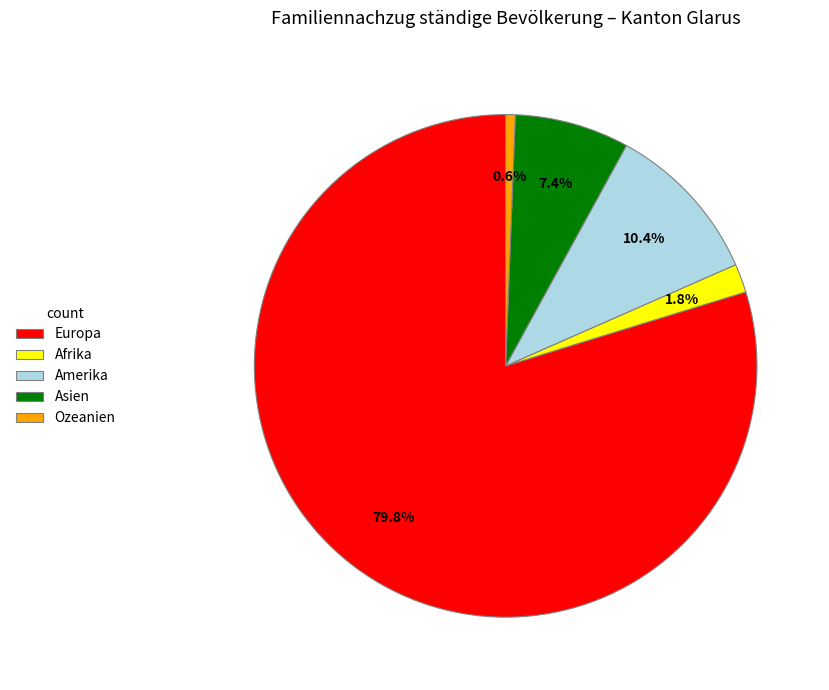

To the nearest percent, what percentage of the pie is Asien?

7%